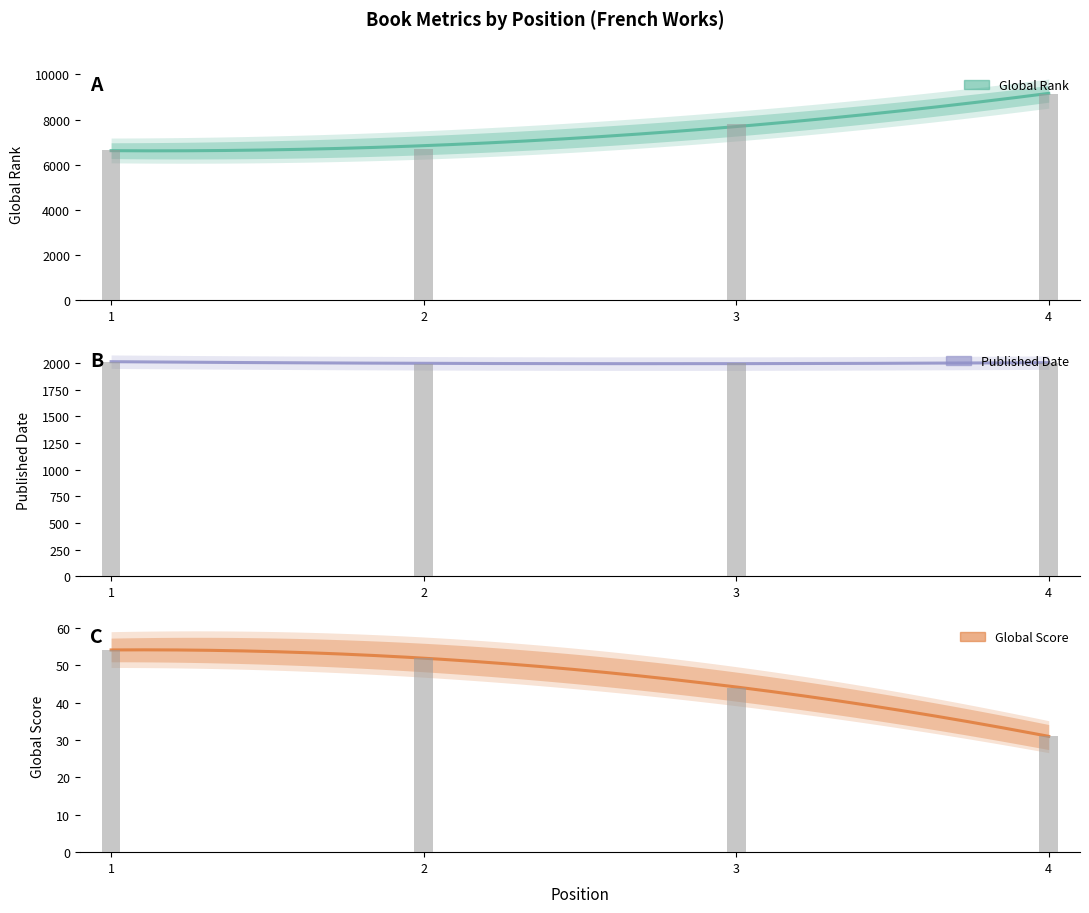

Reading left to right, extract all data points from this chart.

Global Rank: 1=6667	2=6719	3=7818	4=9119
Global Score: 1=54	2=52	3=44	4=31
Published Date: 1=2013	2=1991	3=1998	4=2001